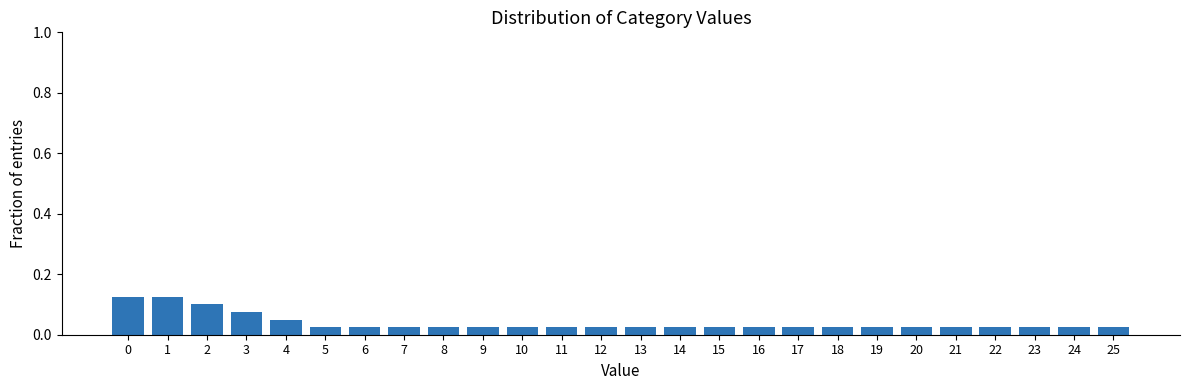

What is the sum of all values?

1.0